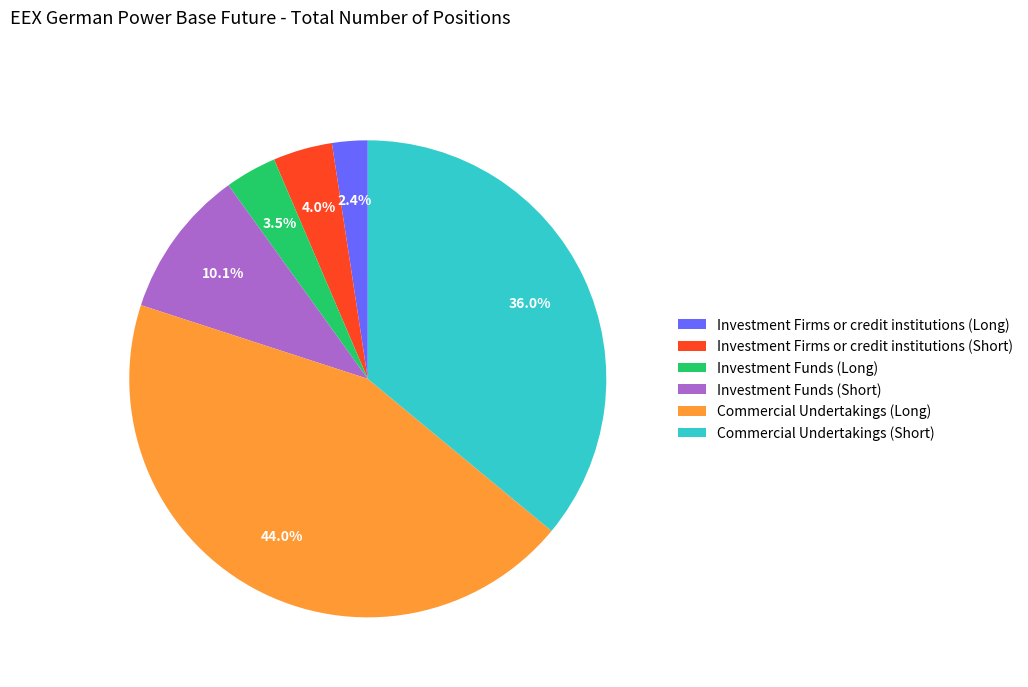

To the nearest percent, what is the difference between the largest and smallest slice percentages?

42%